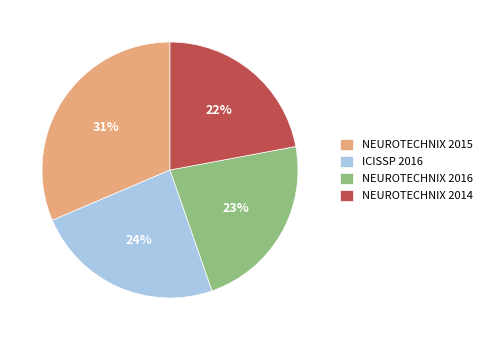

Rank the categories by value from lowest to highest.

NEUROTECHNIX 2014, NEUROTECHNIX 2016, ICISSP 2016, NEUROTECHNIX 2015